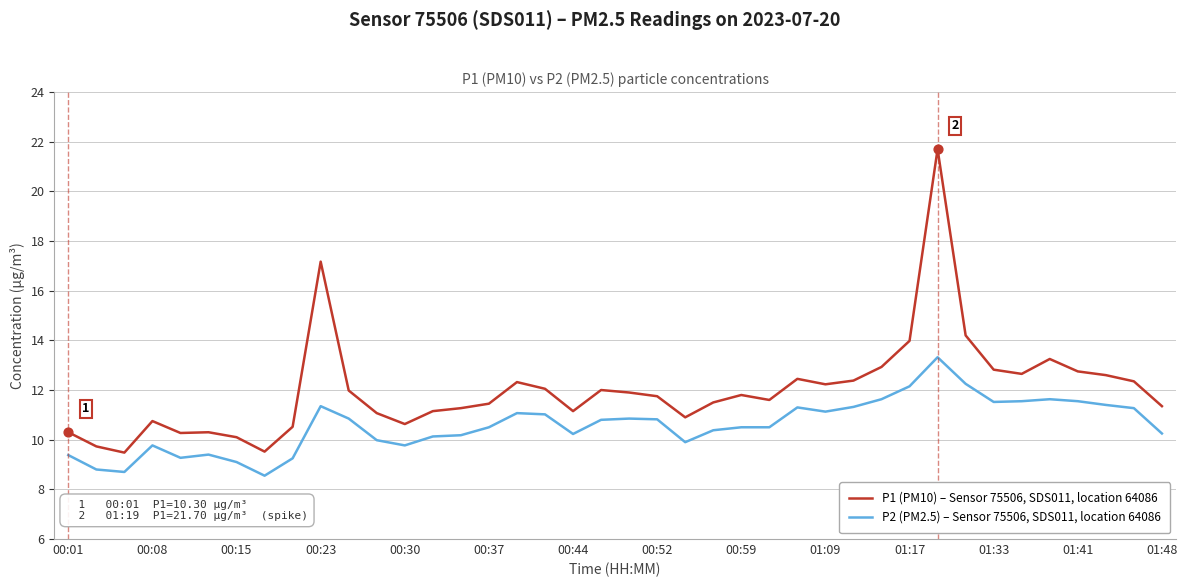

At how many categories does at least one series exceed 20?

1